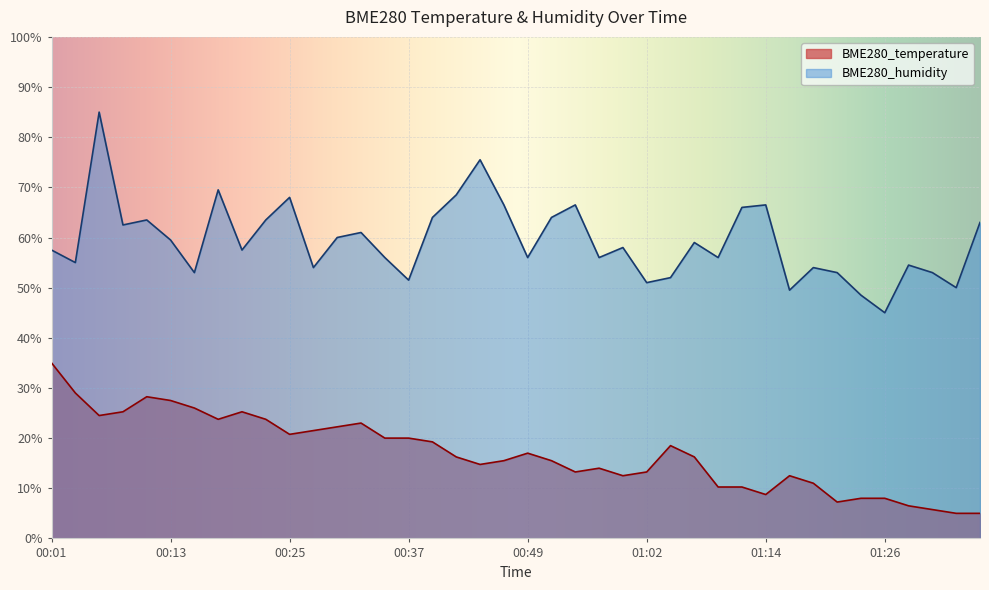

What is the difference between the BME280_humidity values at 00:40 and 01:04?

12.0